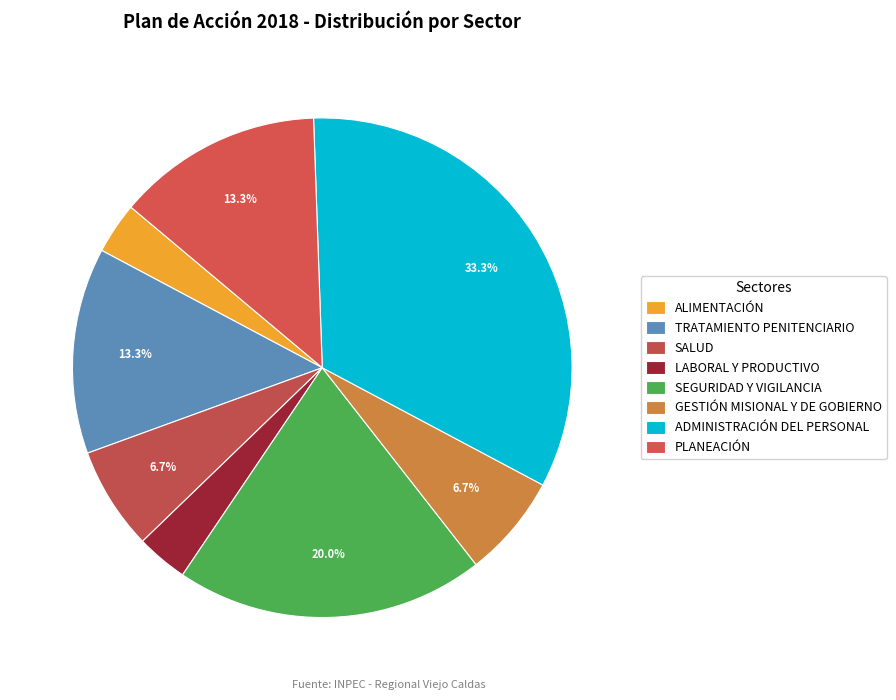

How many slices are in this pie chart?

8